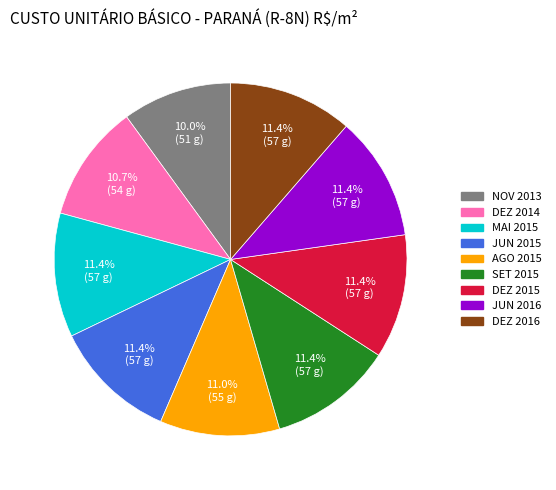

Count the number of slices in the pie.

9